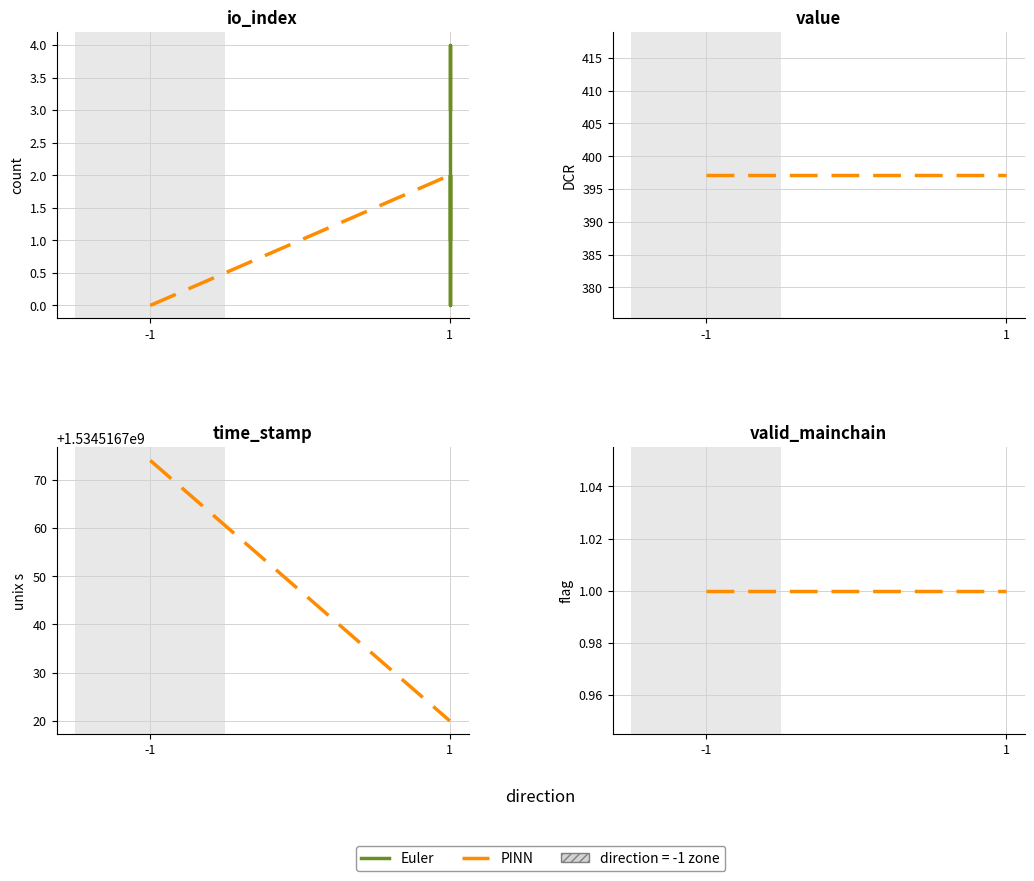

At 1, list the series in order from largest to smallest.

time_stamp, value, io_index, valid_mainchain